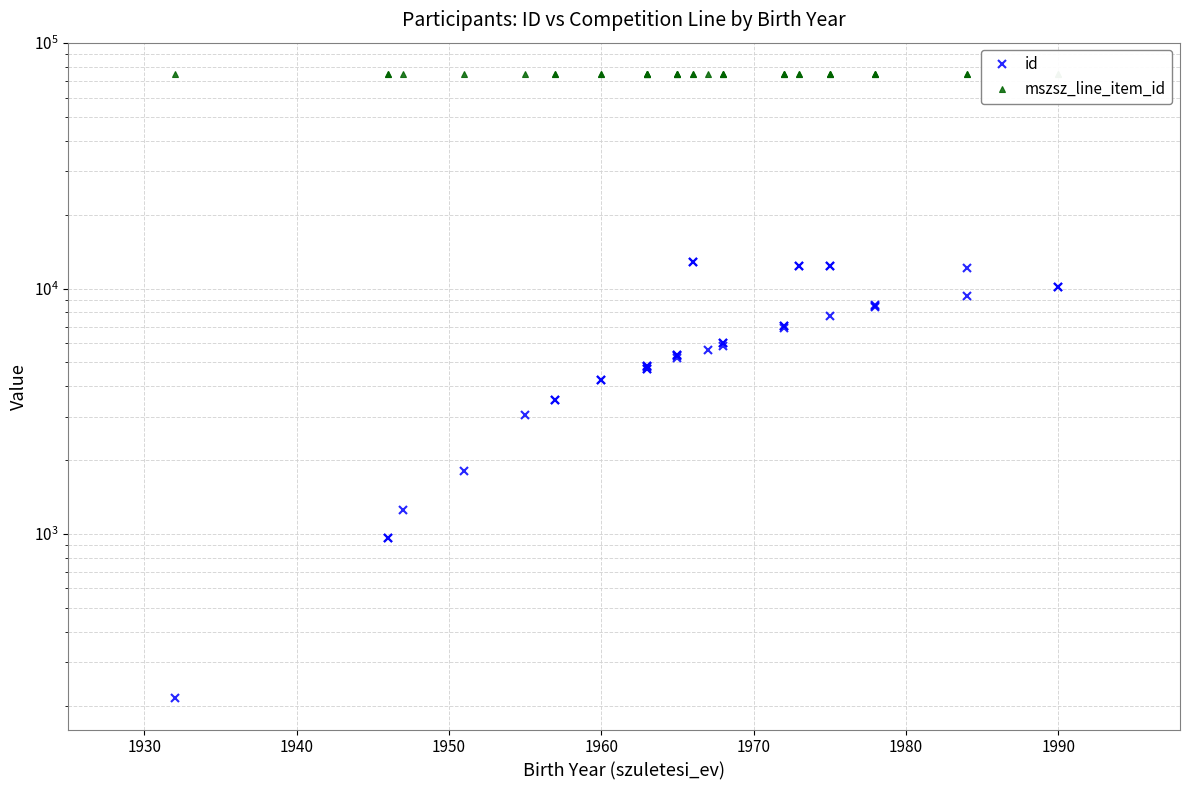

True or false: mszsz_line_item_id and id intersect in this chart.

False